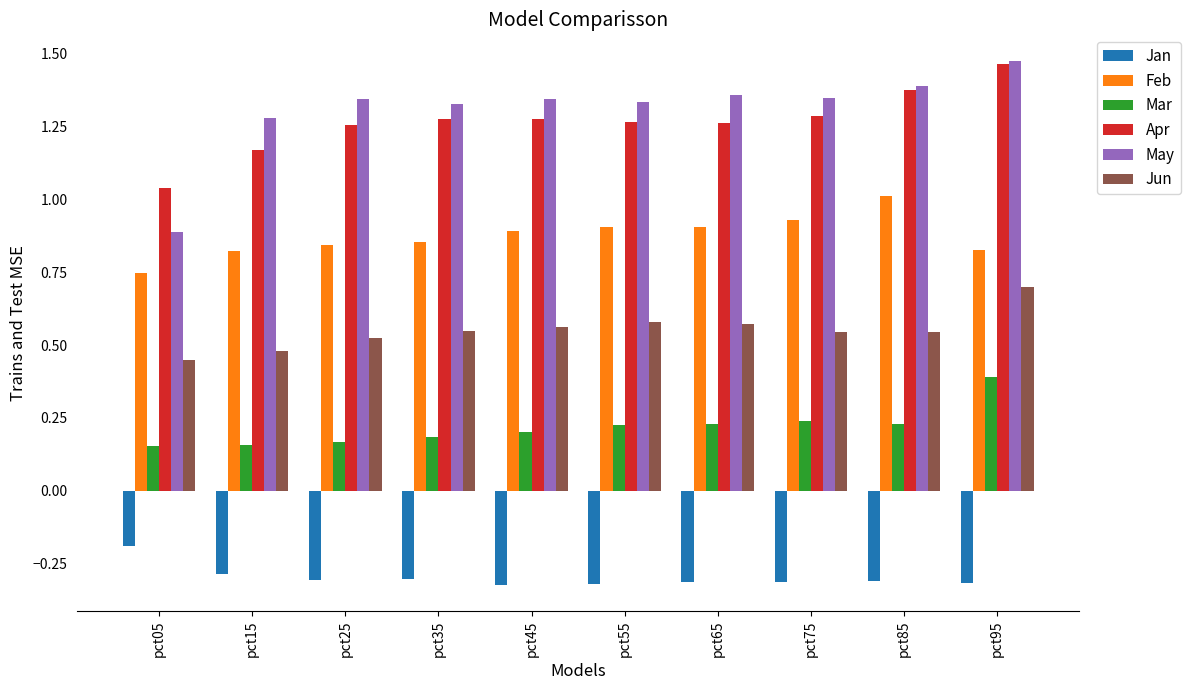

What are all the series names shown in the legend?

Jan, Feb, Mar, Apr, May, Jun